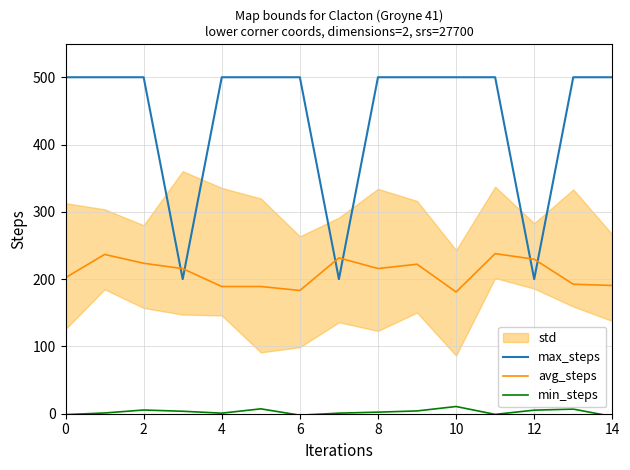

What is the difference between the second highest and second lowest values in the max_steps series?

300.0